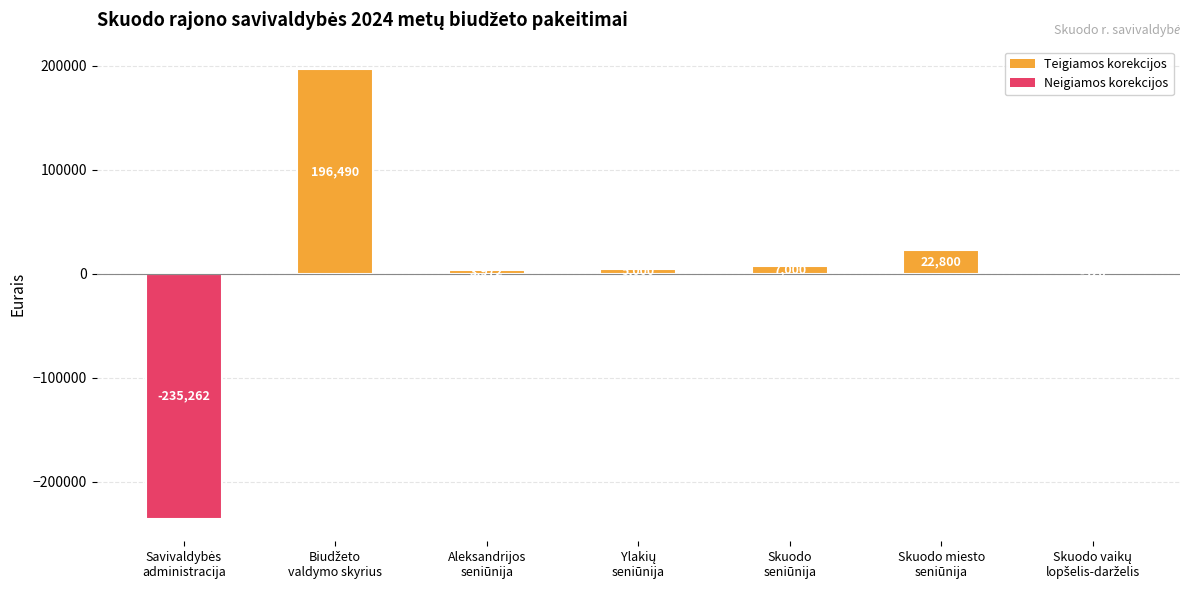

Reading left to right, transcribe all the data shown in this chart.

-235262	196490	3972	5000	7000	22800	-320